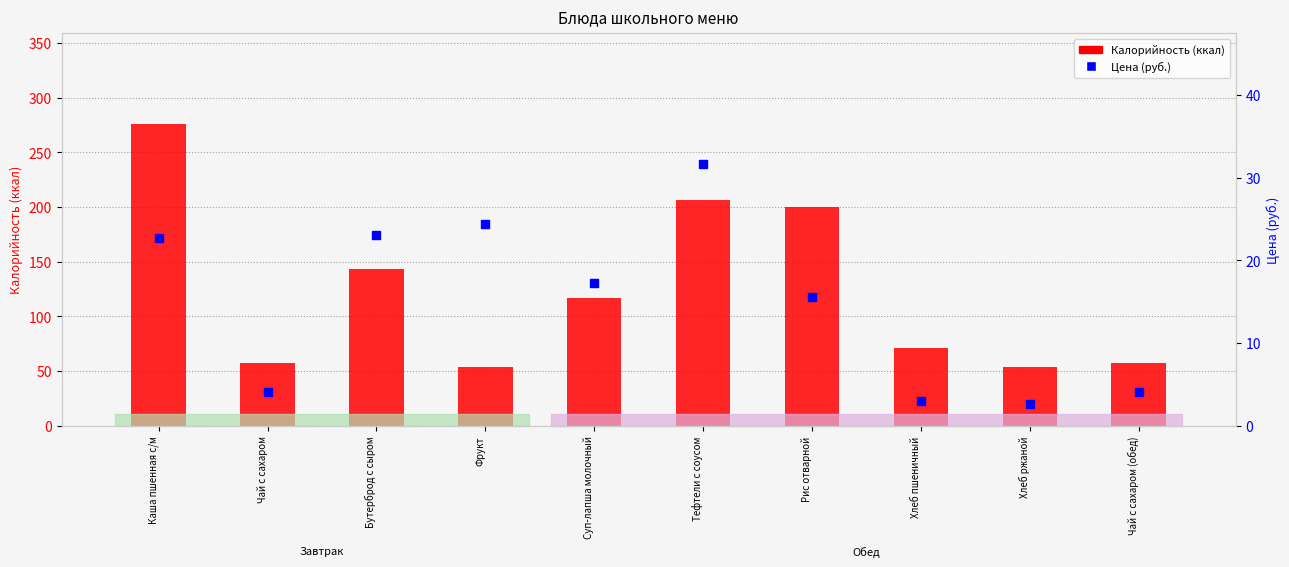

Which series has the largest total across all categories?

Калорийность